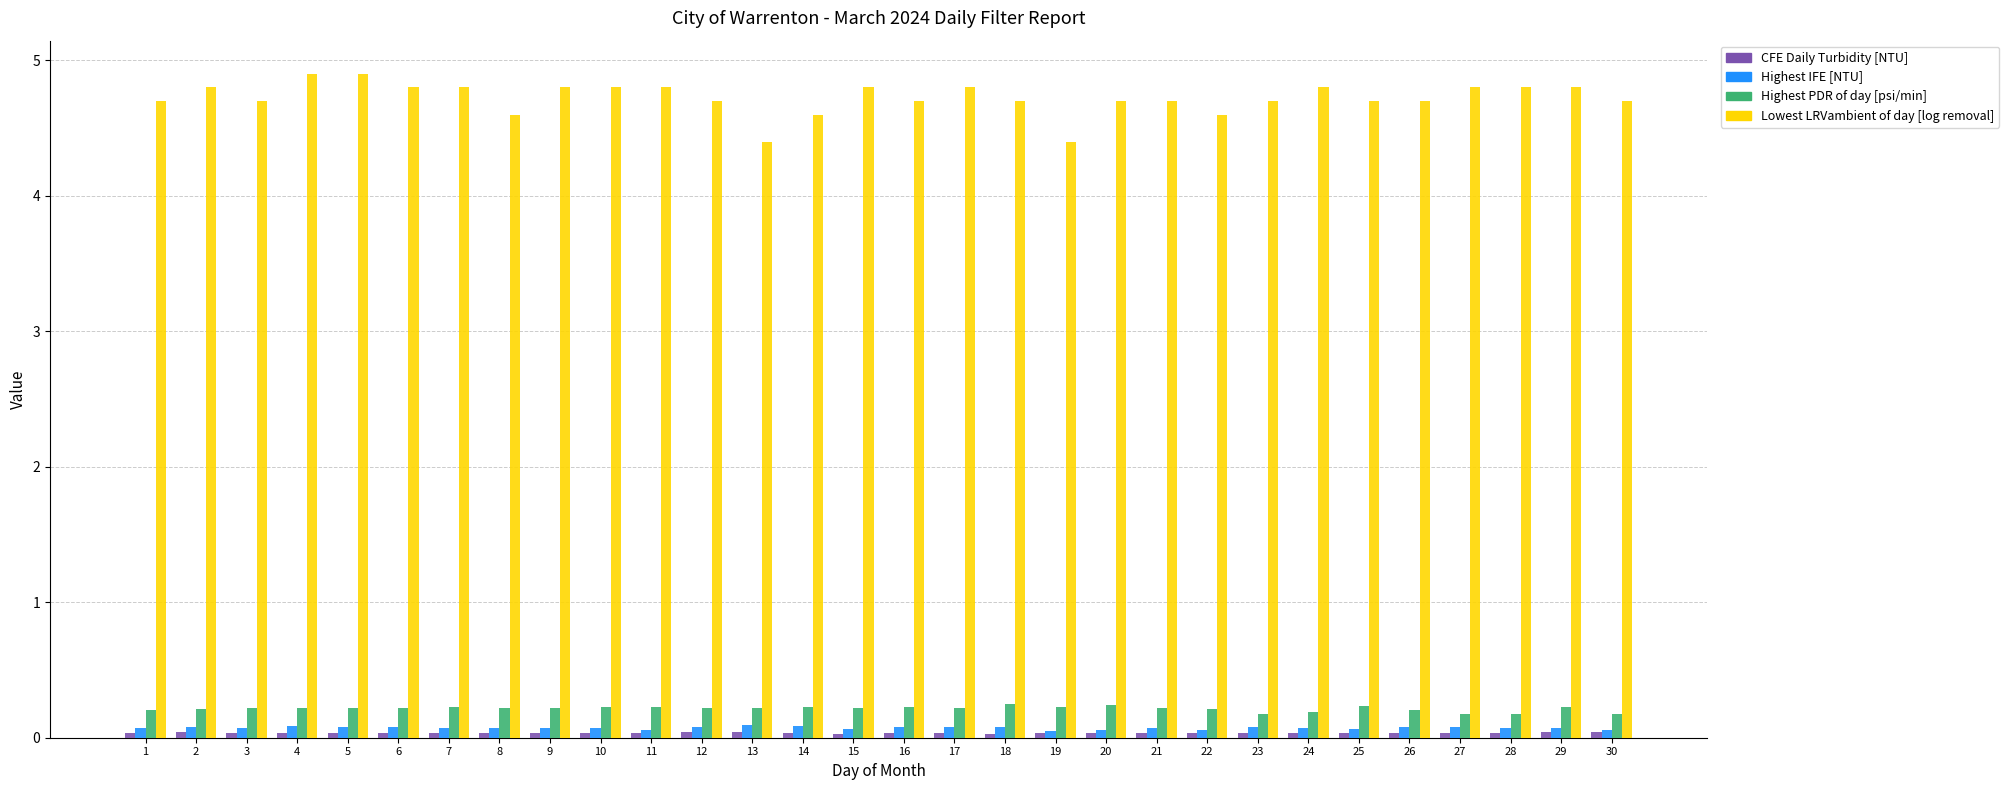

Which series has the widest spread of values?

Lowest LRVambient of day [log removal]